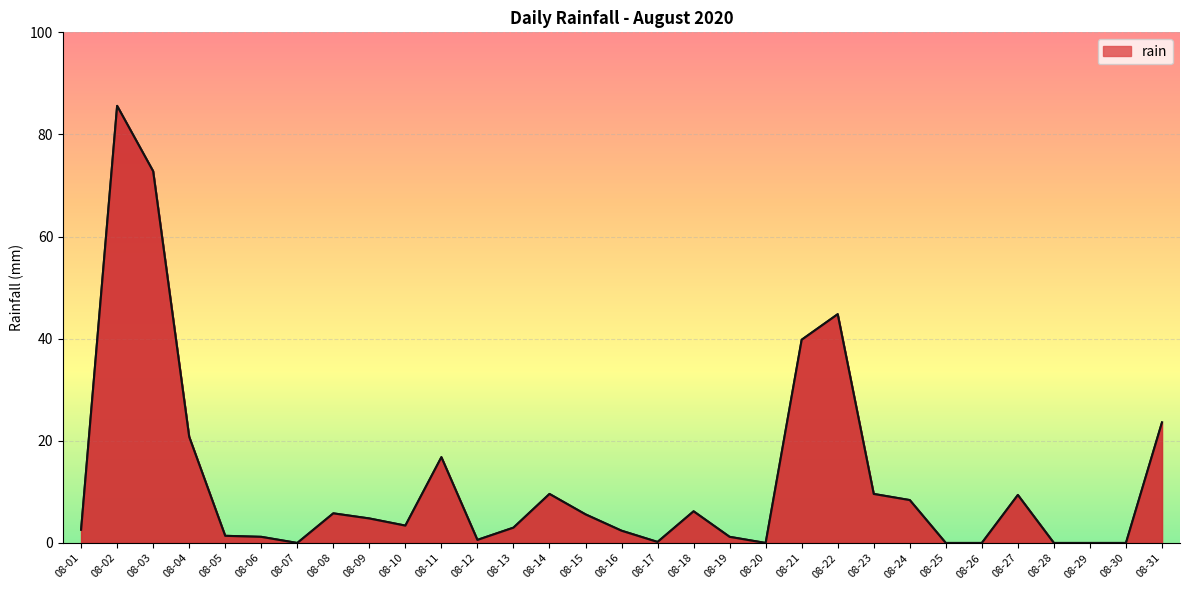

Which has a higher value, 08-24 or 08-29?

08-24